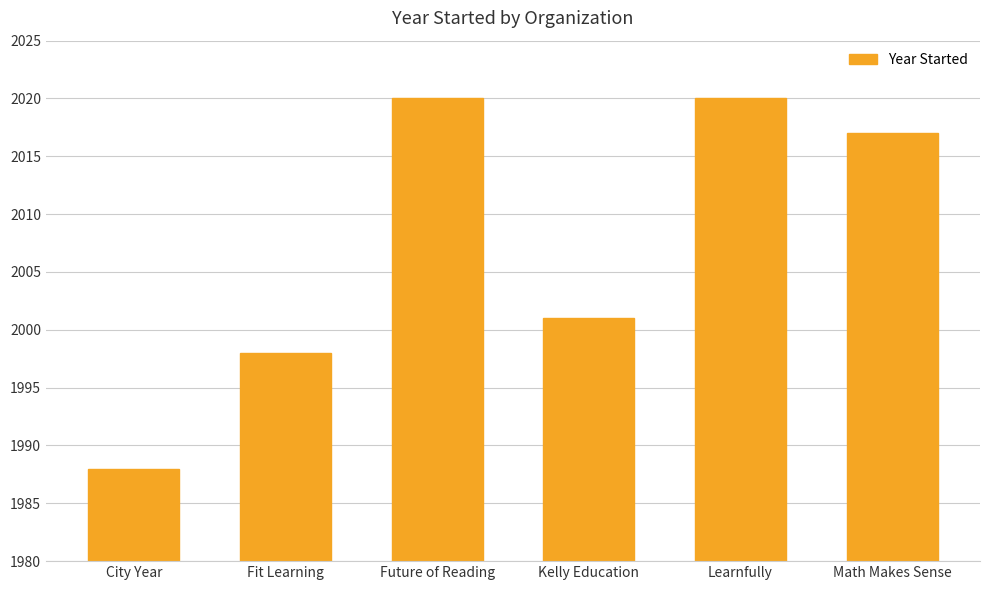

What is the change in value from City Year to Math Makes Sense?

+29